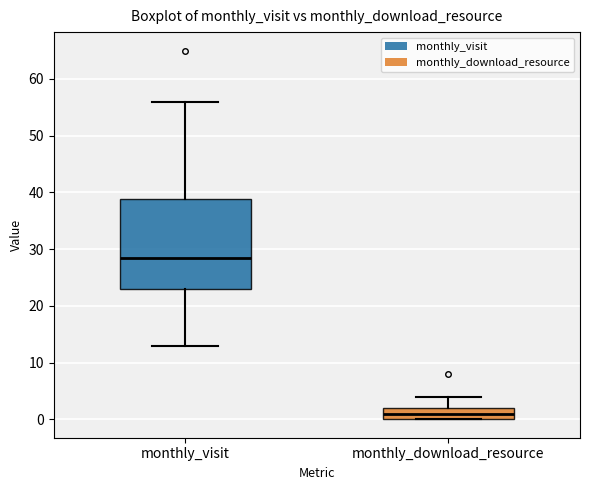

Reading left to right, read every box against the y-axis: the position of its median line, the range the box covers, and the ends of its whiskers. The values are not printed on the chart, so give them approximately, as read against the axis.

monthly_visit: median 29, box 23 to 39, whiskers 13 to 56
monthly_download_resource: median 1, box 0 to 2, whiskers 0 to 4